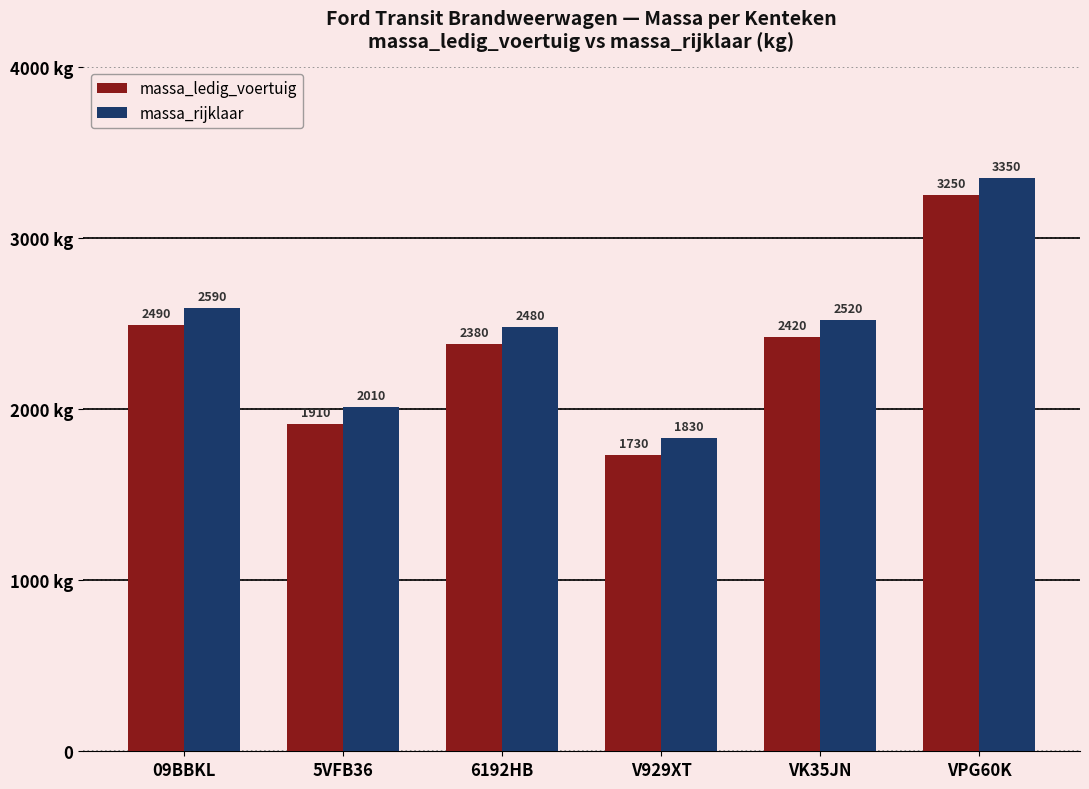

At which category is the sum across all series the highest?

VPG60K